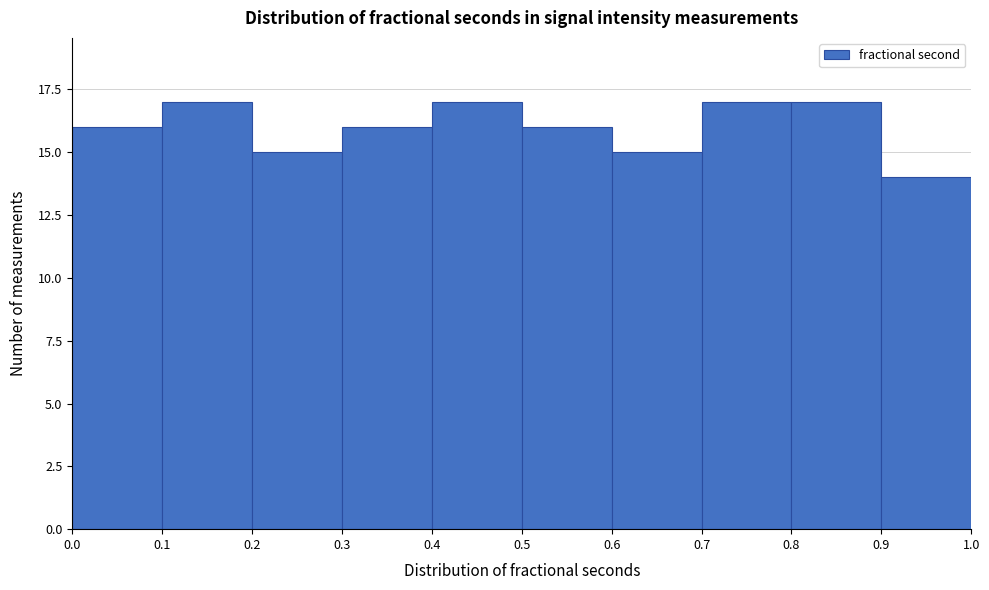

Reading left to right, transcribe this chart: for each bar, give the range it covers on the x-axis and its height. The values are not printed on the chart, so give them approximately, as read against the axis.

0.0 to 0.1: 16
0.1 to 0.2: 17
0.2 to 0.3: 15
0.3 to 0.4: 16
0.4 to 0.5: 17
0.5 to 0.6: 16
0.6 to 0.7: 15
0.7 to 0.8: 17
0.8 to 0.9: 17
0.9 to 1.0: 14